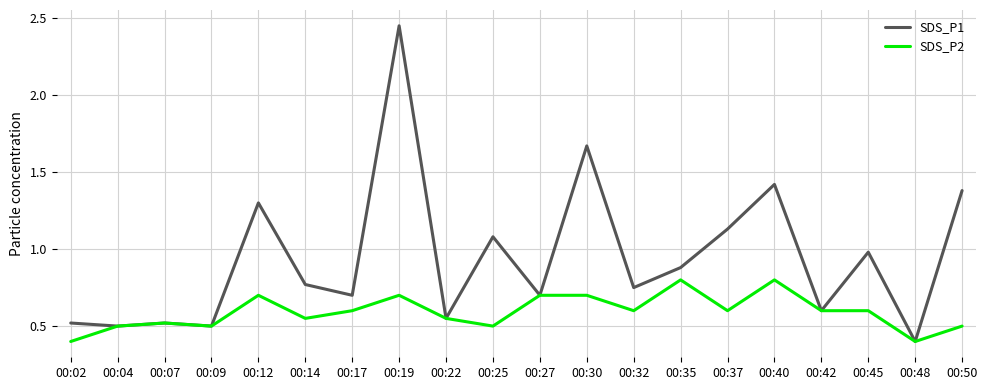

How many lines are shown in the chart?

2